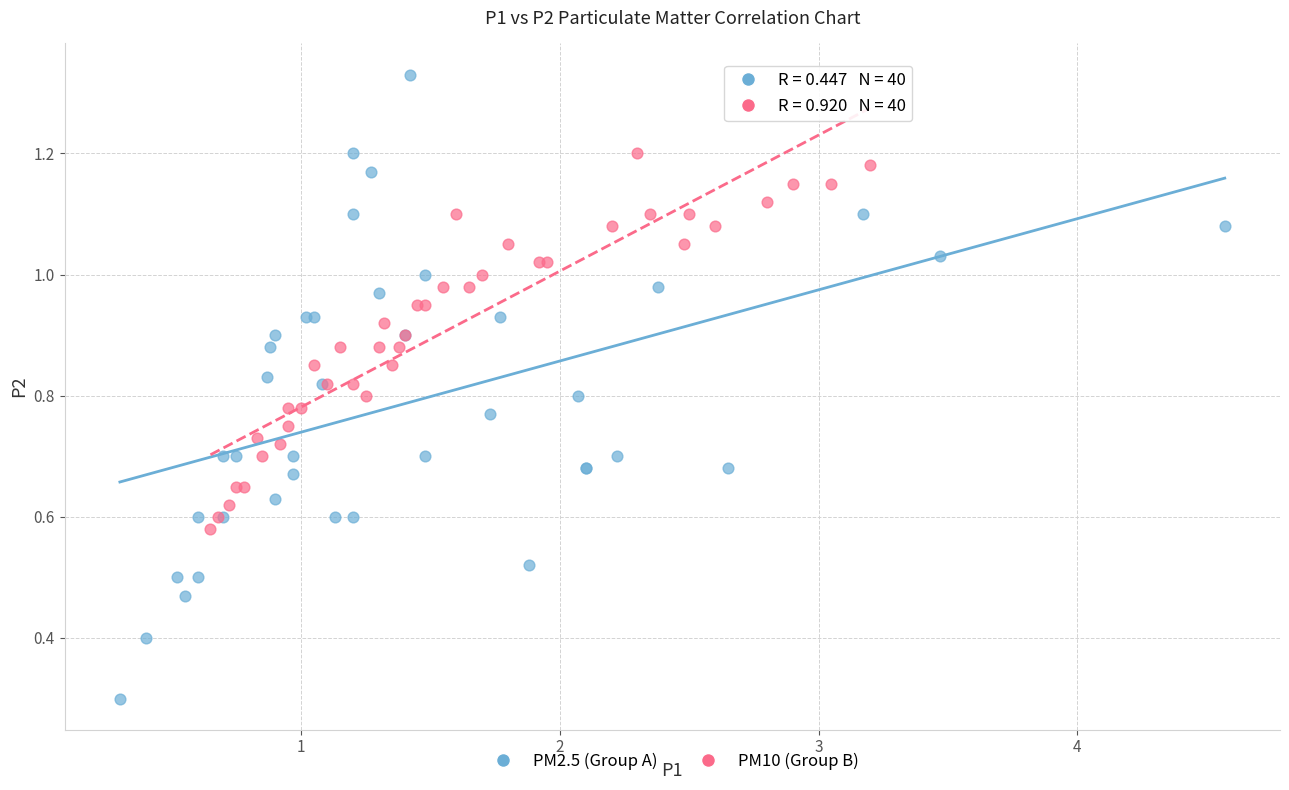

Which series contains the highest Y value?

PM2.5 (Group A)